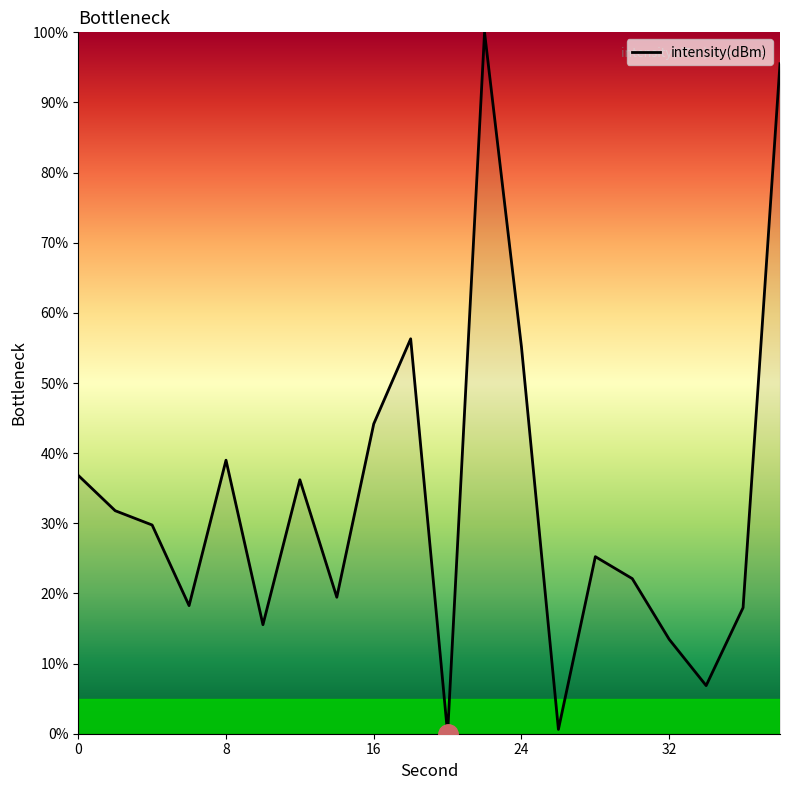

What is the greatest value displayed?

100.0